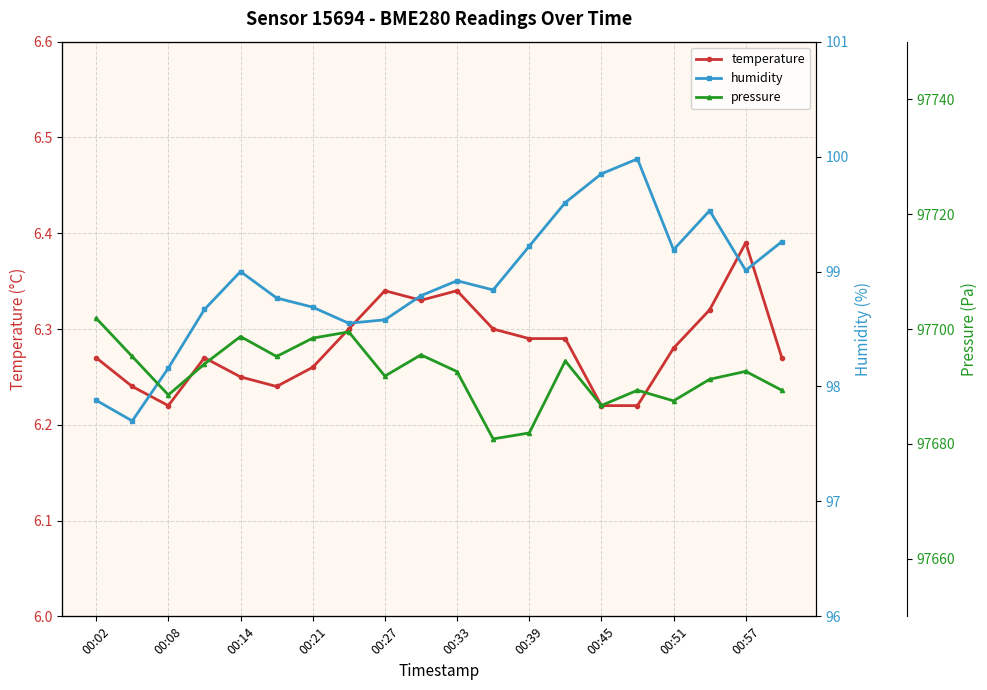

Is it true that temperature equals 3.4 at 00:33?

False